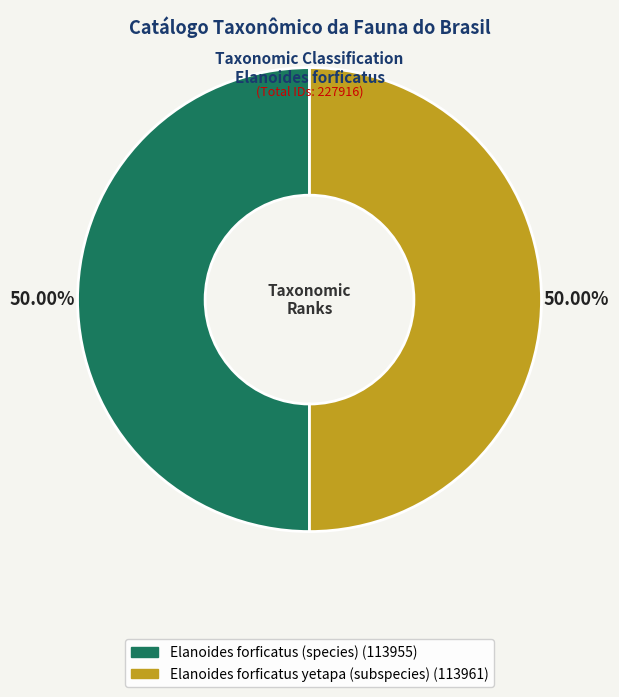

How many segments does this pie chart have?

2